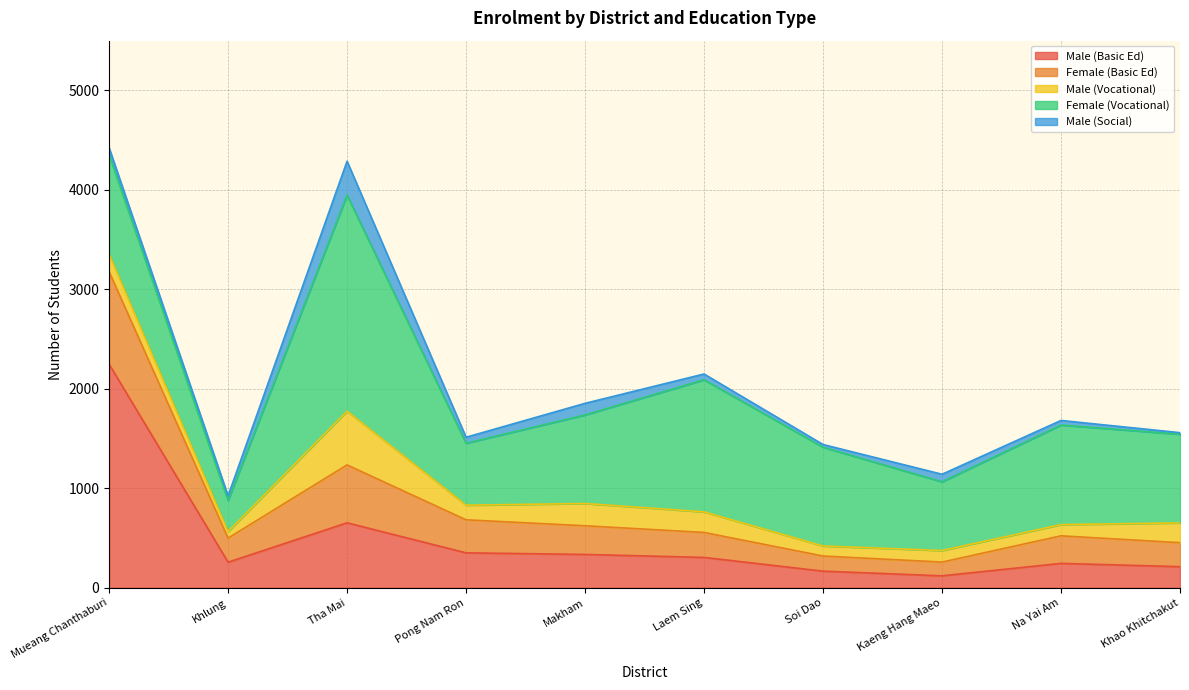

Does the chart display data point markers on the line(s)?

No